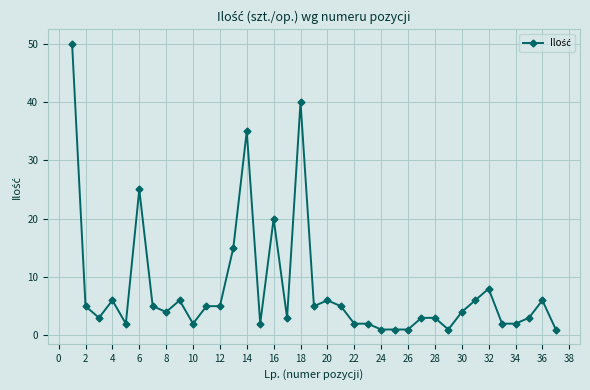

What is the greatest value displayed?

50